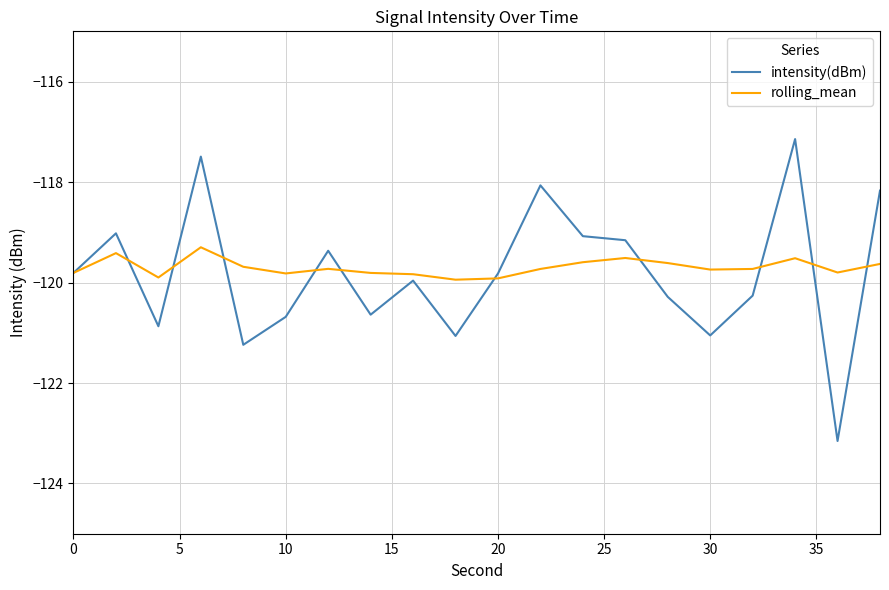

Which series has the largest total across all categories?

rolling_mean